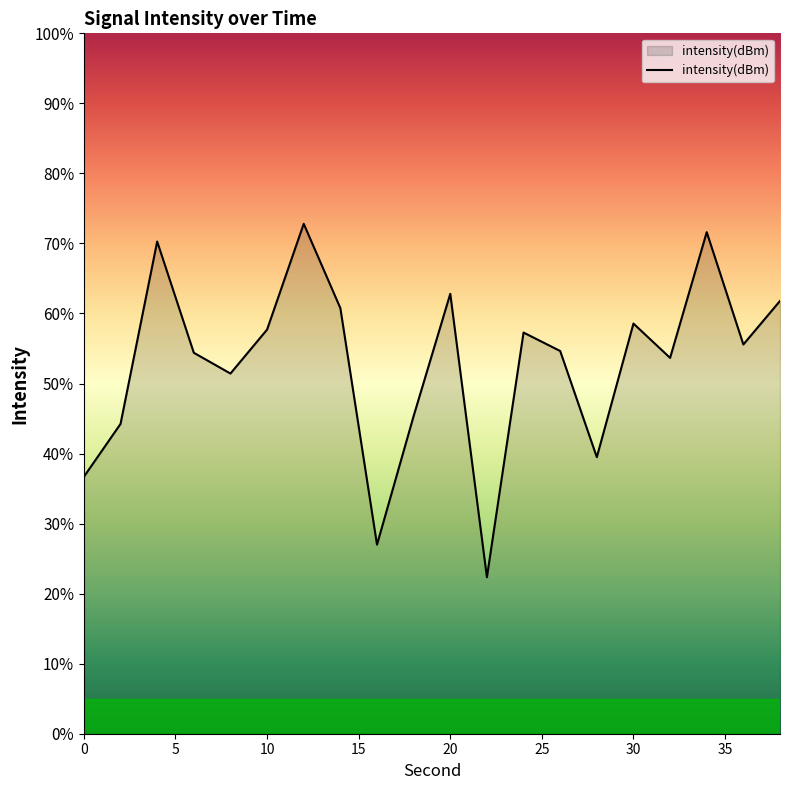

How many distinct data groups are displayed?

1